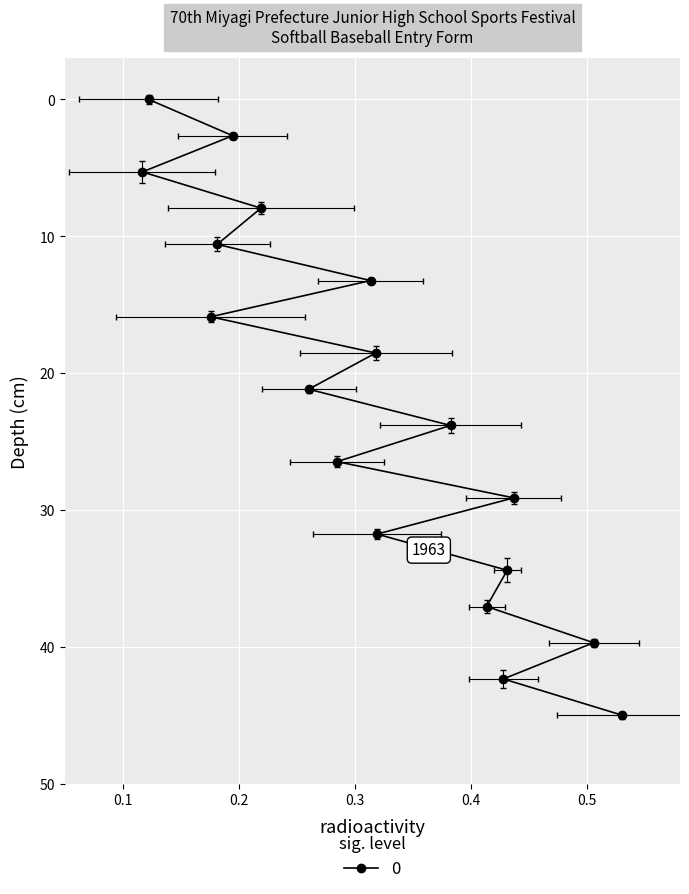

What is the sum of all values?

405.0